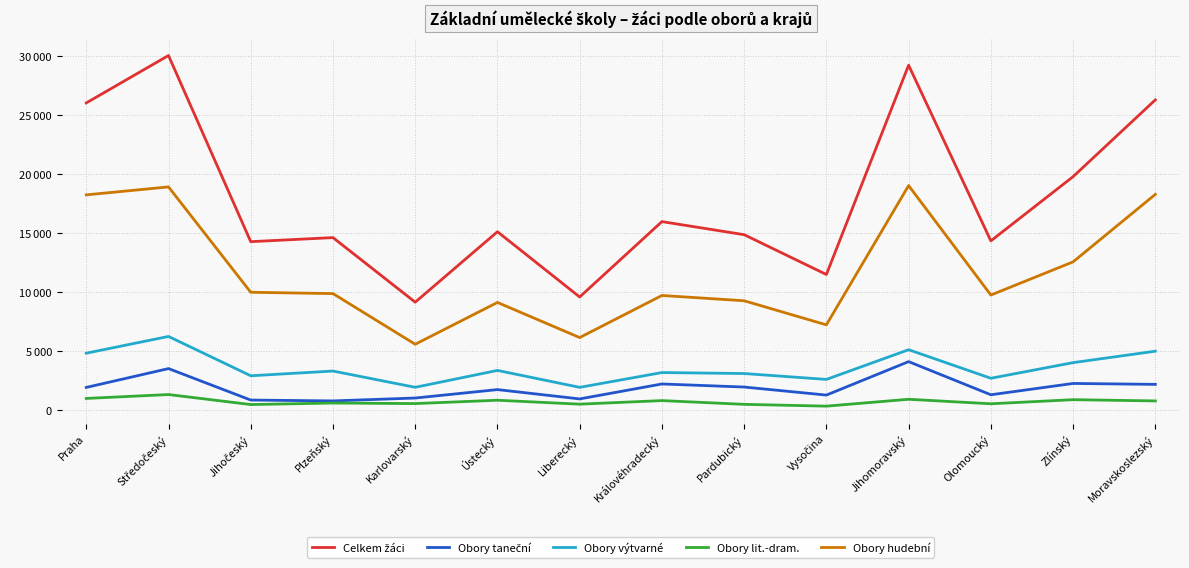

How many interior local valleys does the Obory hudební series have?

4